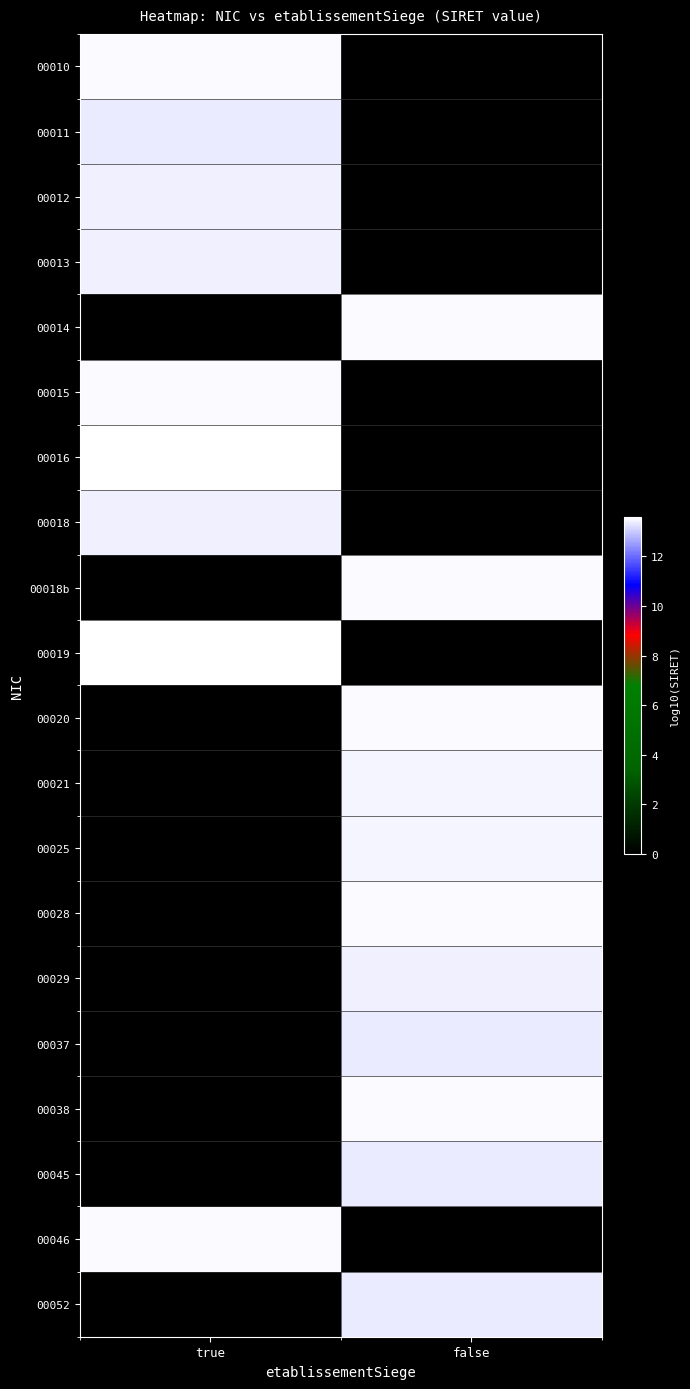

At which category does the chart reach its peak across all series?

true